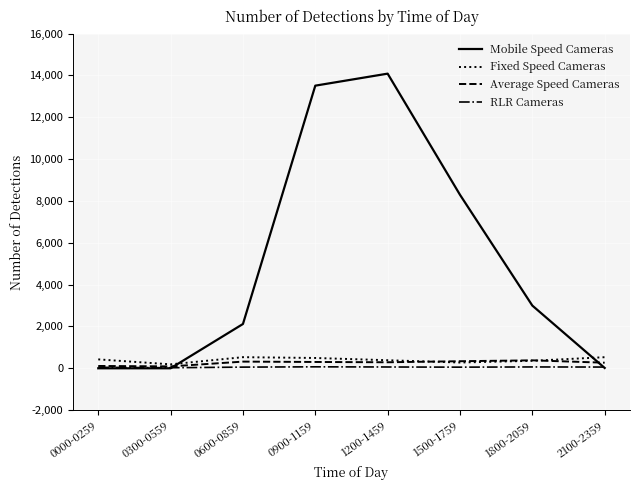

Is it true that Fixed Speed Cameras equals 493 at 0900-1159?

True